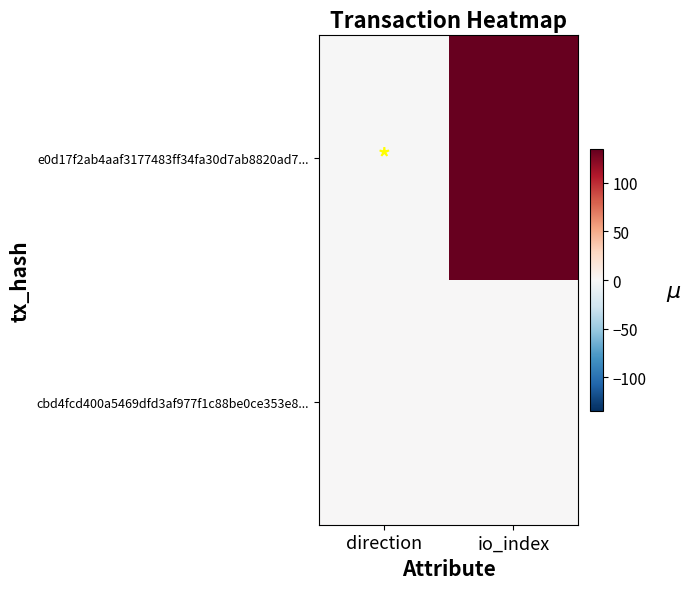

At which category is the sum across all series the highest?

io_index